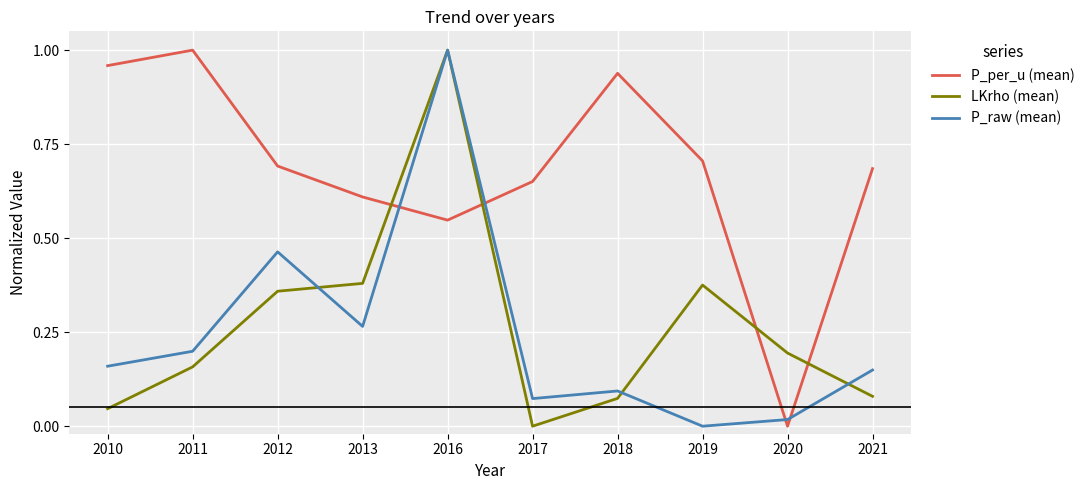

How many lines are shown in the chart?

3